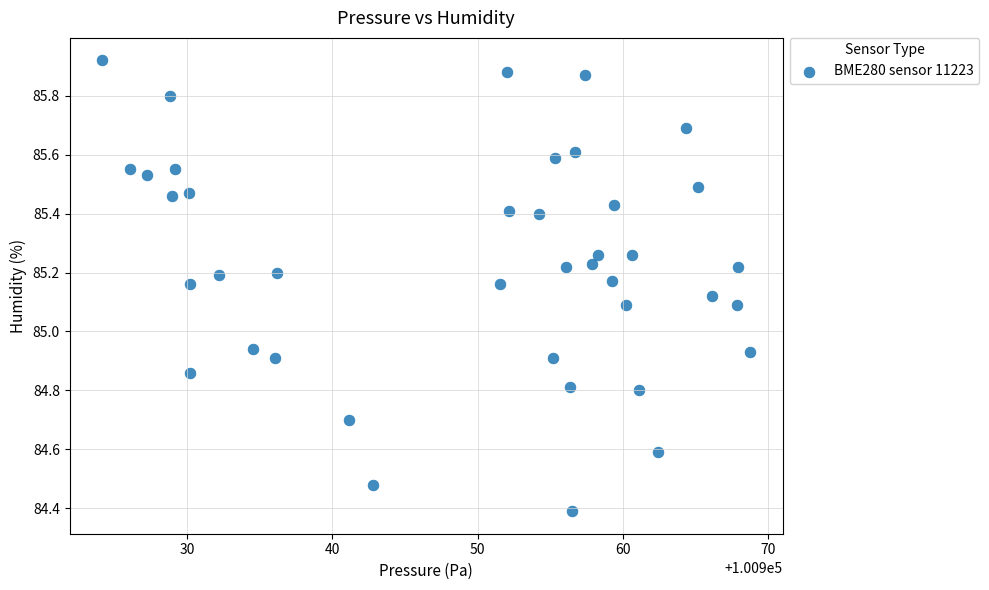

What is the range of Y values (max minus min)?

1.5